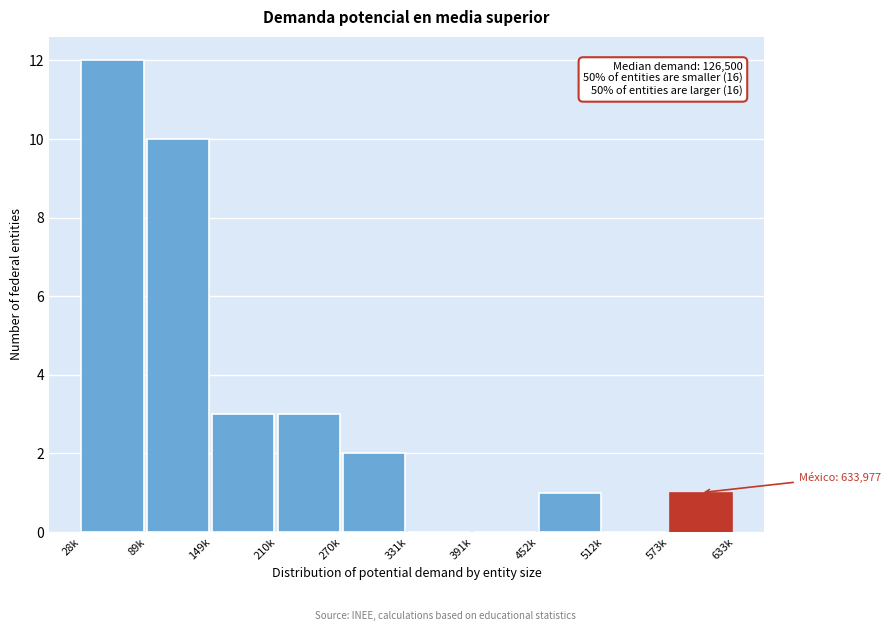

Reading left to right, list all the values displayed in this chart.

28k=12	89k=10	149k=3	210k=3	270k=2	331k=0	391k=0	452k=1	512k=0	573k=1